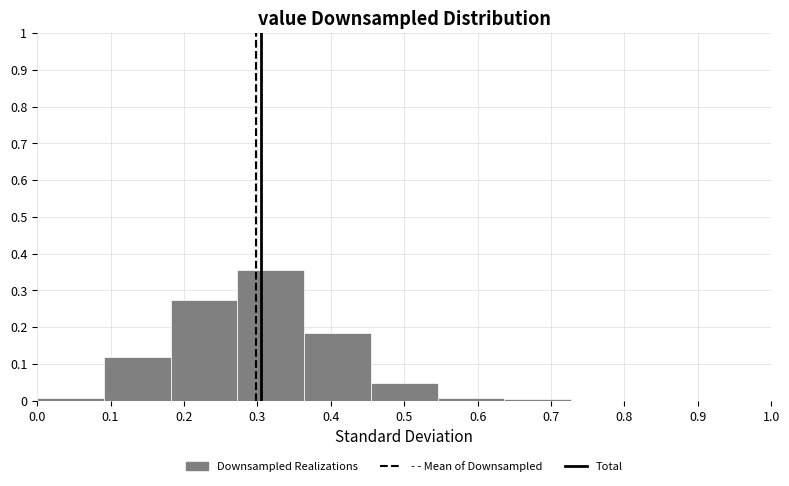

Reading left to right, list every bar in this chart as the range it spans on the x-axis followed by its height. Neither the bar edges nor the heights are printed on the chart, so give them approximately, as read against the axes.

0.00 to 0.09: under 0.01
0.09 to 0.18: 0.12
0.18 to 0.27: 0.27
0.27 to 0.36: 0.36
0.36 to 0.45: 0.19
0.45 to 0.55: 0.05
0.55 to 0.64: under 0.01
0.64 to 0.73: under 0.01
0.73 to 0.82: 0
0.82 to 0.91: 0
0.91 to 1.00: 0